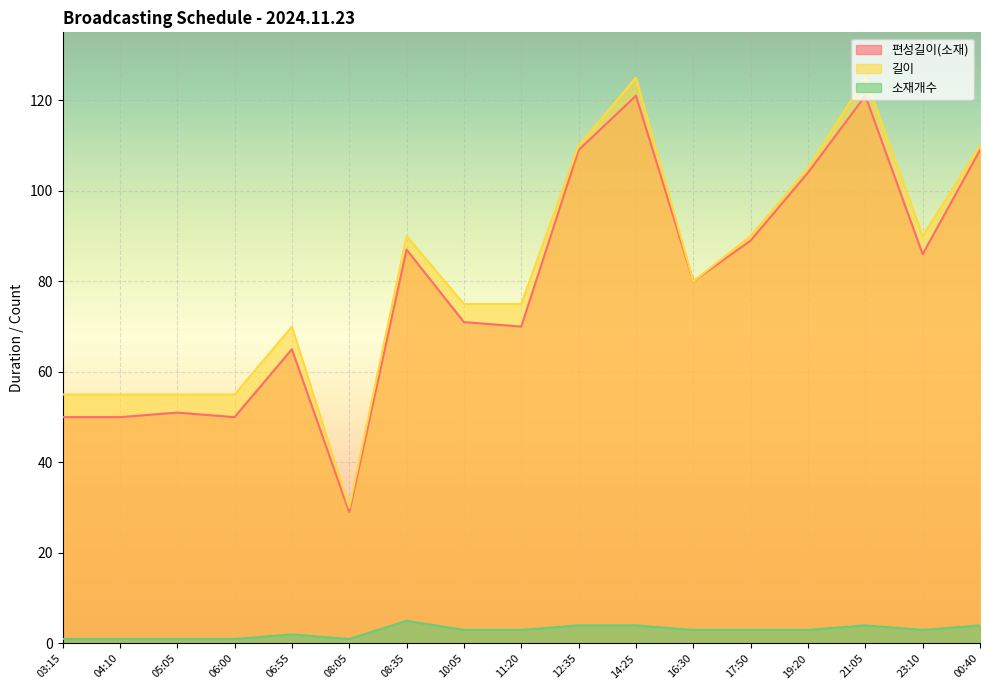

At which label does 길이 first exceed 80?

08:35